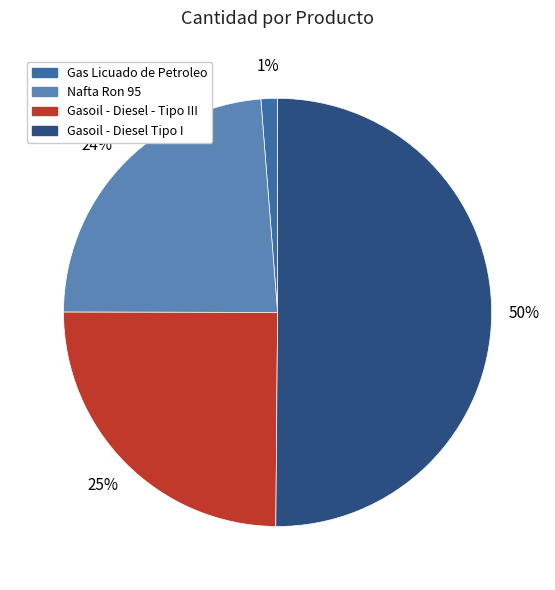

To the nearest percent, what is the difference between the largest and smallest slice percentages?

49%